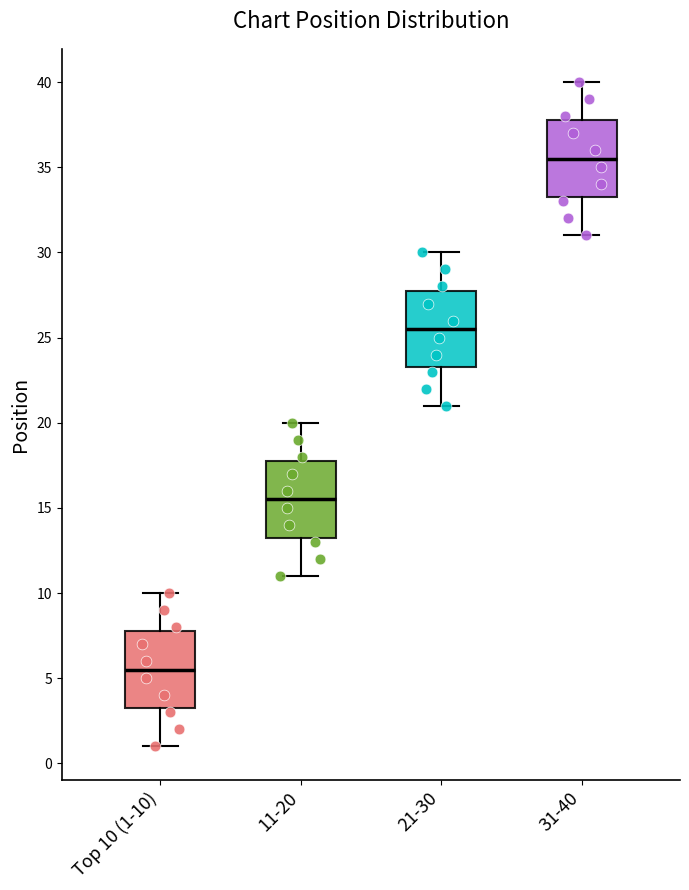

Where does the upper whisker of the box for 11-20 end on the y-axis? The values are not printed on the chart, so give them approximately, as read against the axis.

20.0